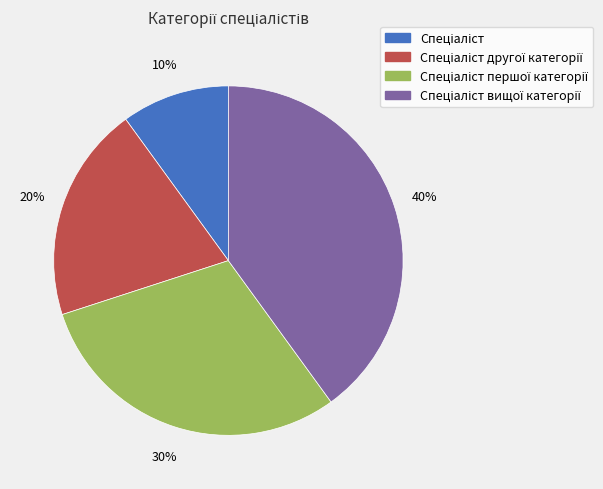

Is there a majority slice in this chart?

No